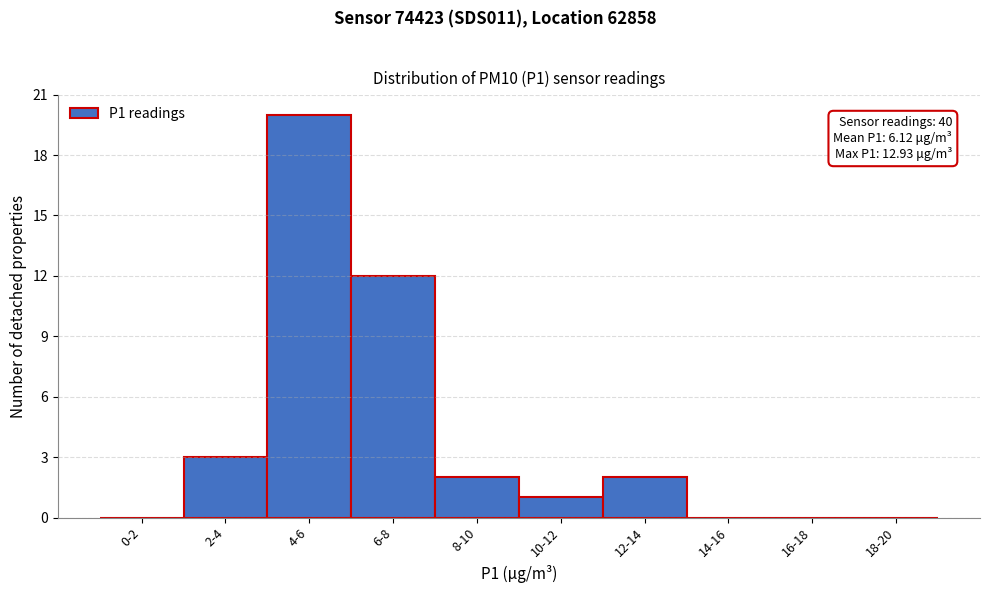

Reading left to right, extract all data points from this chart.

0-2=0	2-4=3	4-6=20	6-8=12	8-10=2	10-12=1	12-14=2	14-16=0	16-18=0	18-20=0